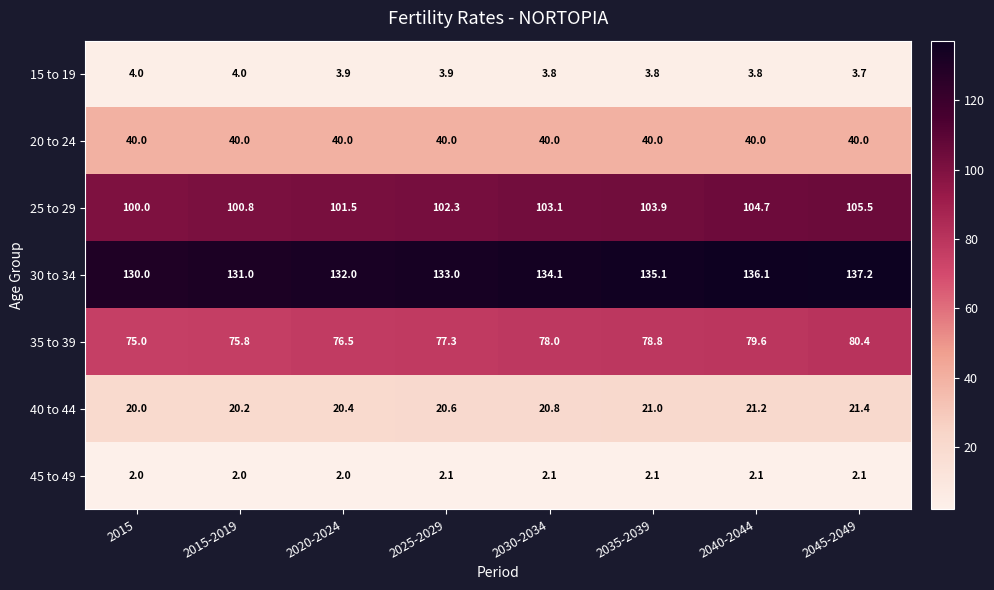

What is the sum of all 15 to 19 values?

30.9